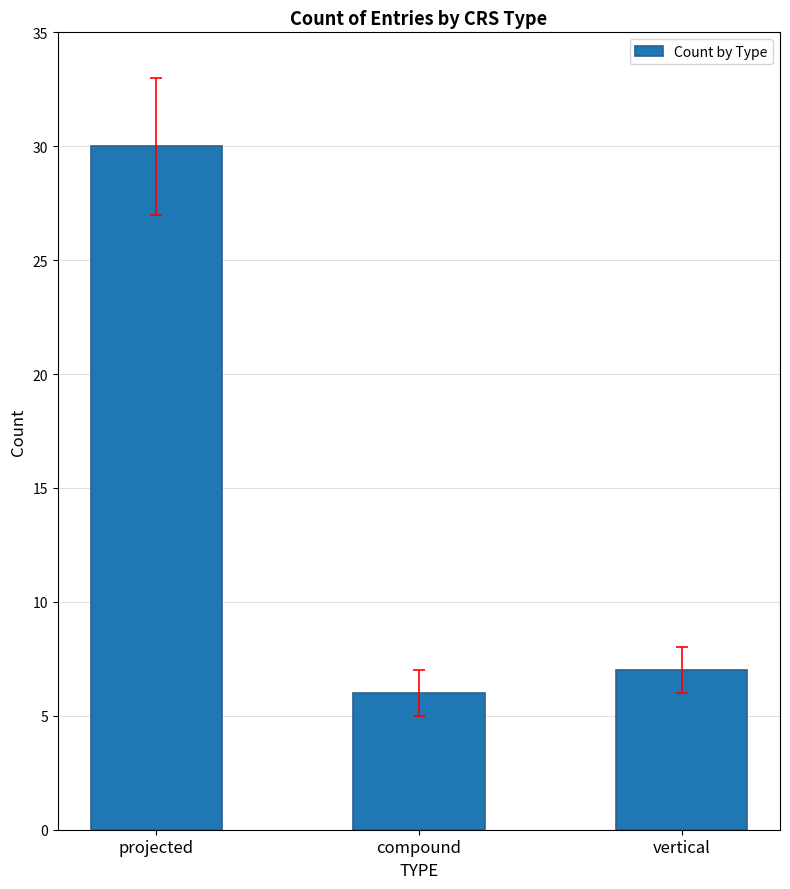

Is it true that the value at compound is 3?

False